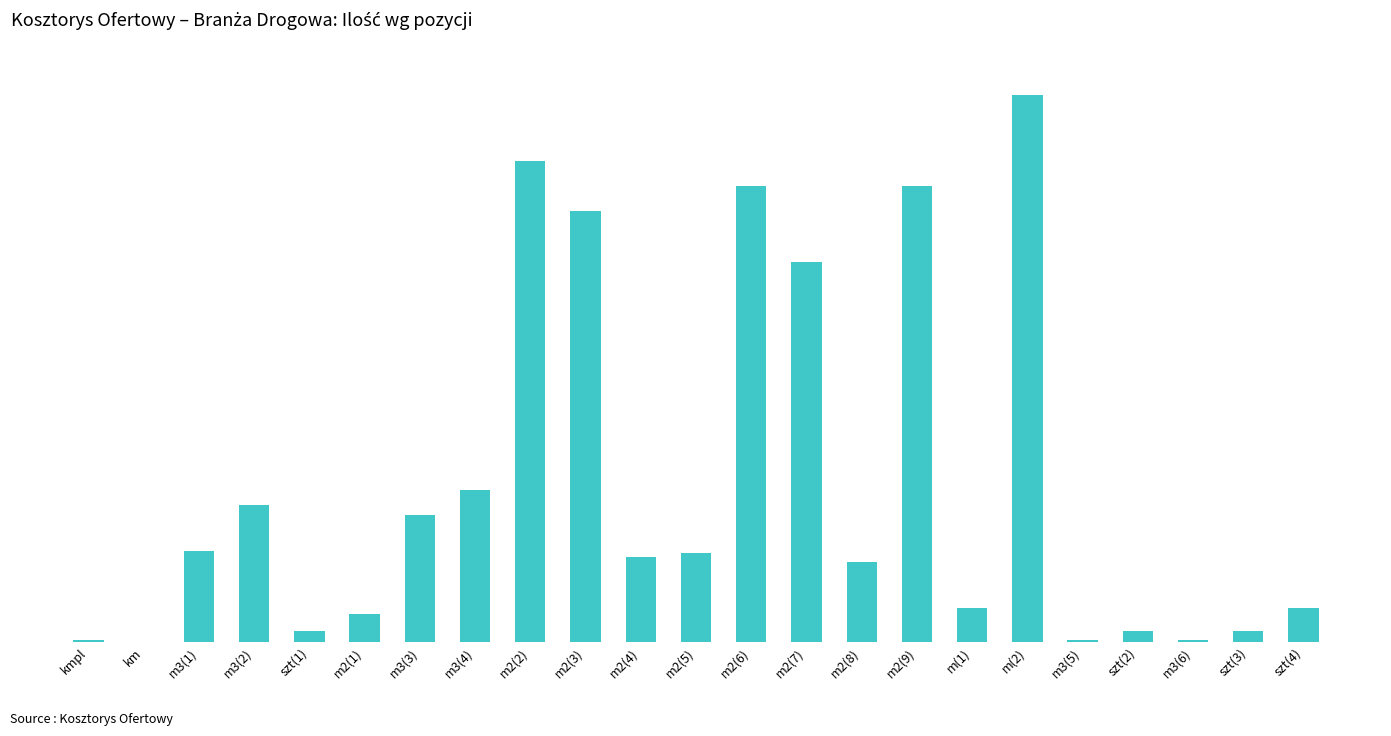

What is the change in value from m2(2) to m2(8)?

-285.0